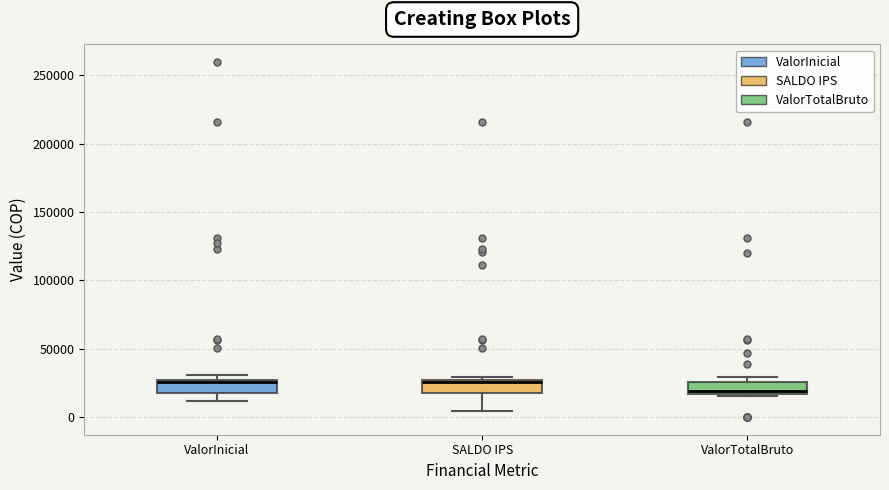

Reading left to right, transcribe this box plot: for each box, give where its median line is, the range the box spans, and where its two whiskers end, as read against the y-axis. The values are not printed on the chart, so give them approximately, as read against the axis.

ValorInicial: median 25000 (just below the box's upper edge), box 15000 to 25000, whiskers 10000 to 30000
SALDO IPS: median 25000, box 15000 to 25000, whiskers 5000 to 30000
ValorTotalBruto: median 20000, box 15000 to 25000, whiskers 15000 (just below the box's lower edge) to 30000